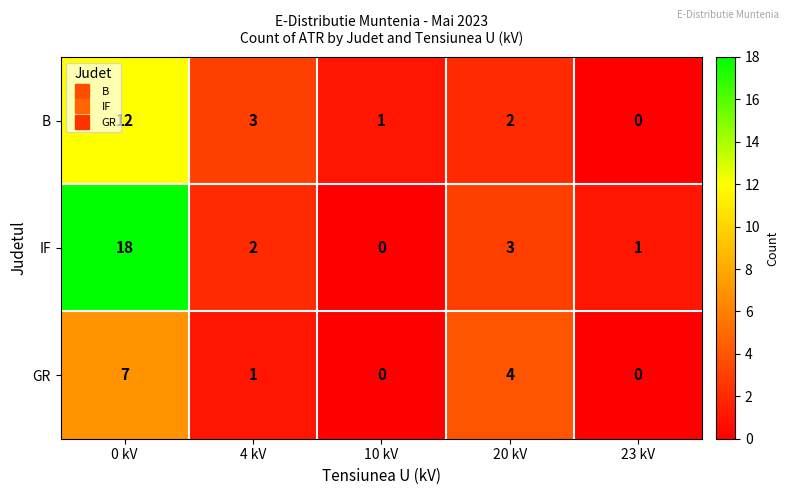

List the labels in order of IF value, smallest first.

10 kV, 23 kV, 4 kV, 20 kV, 0 kV